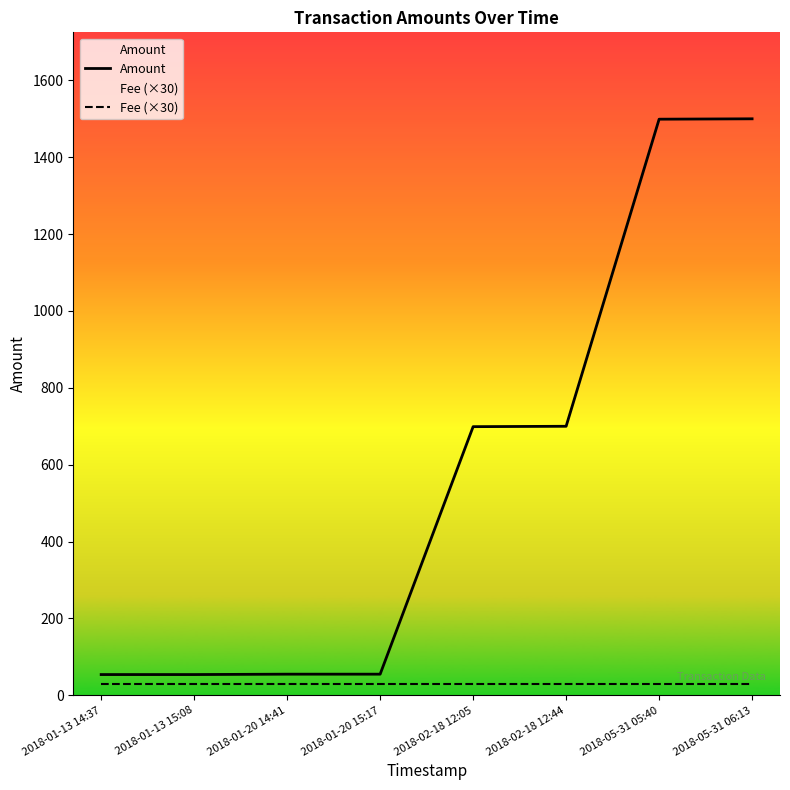

What is the value of the Amount point at the 1st from the left?

54